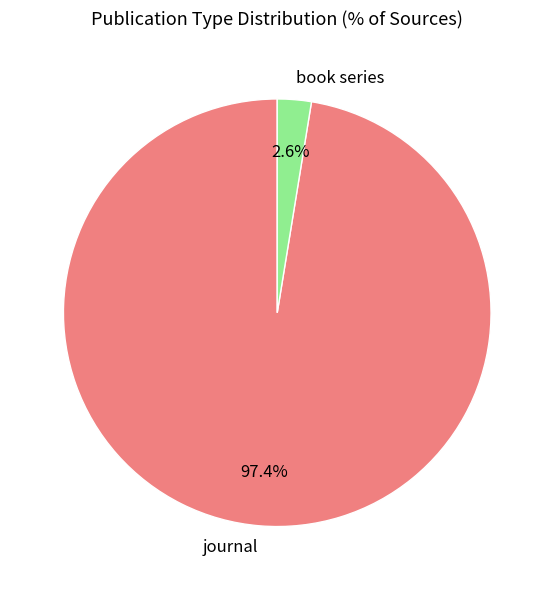

Does book series account for over 50% of the chart?

No